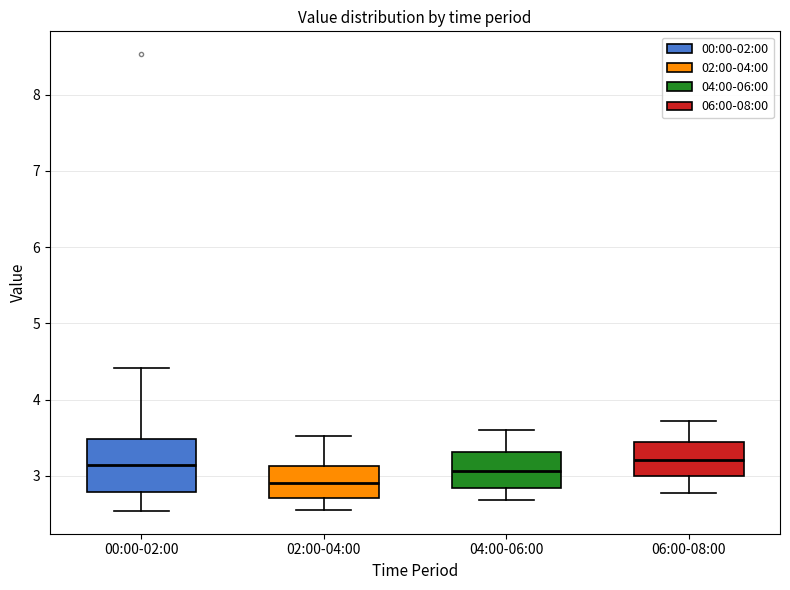

Which box is the tallest, from its lower edge to its upper edge?

00:00-02:00